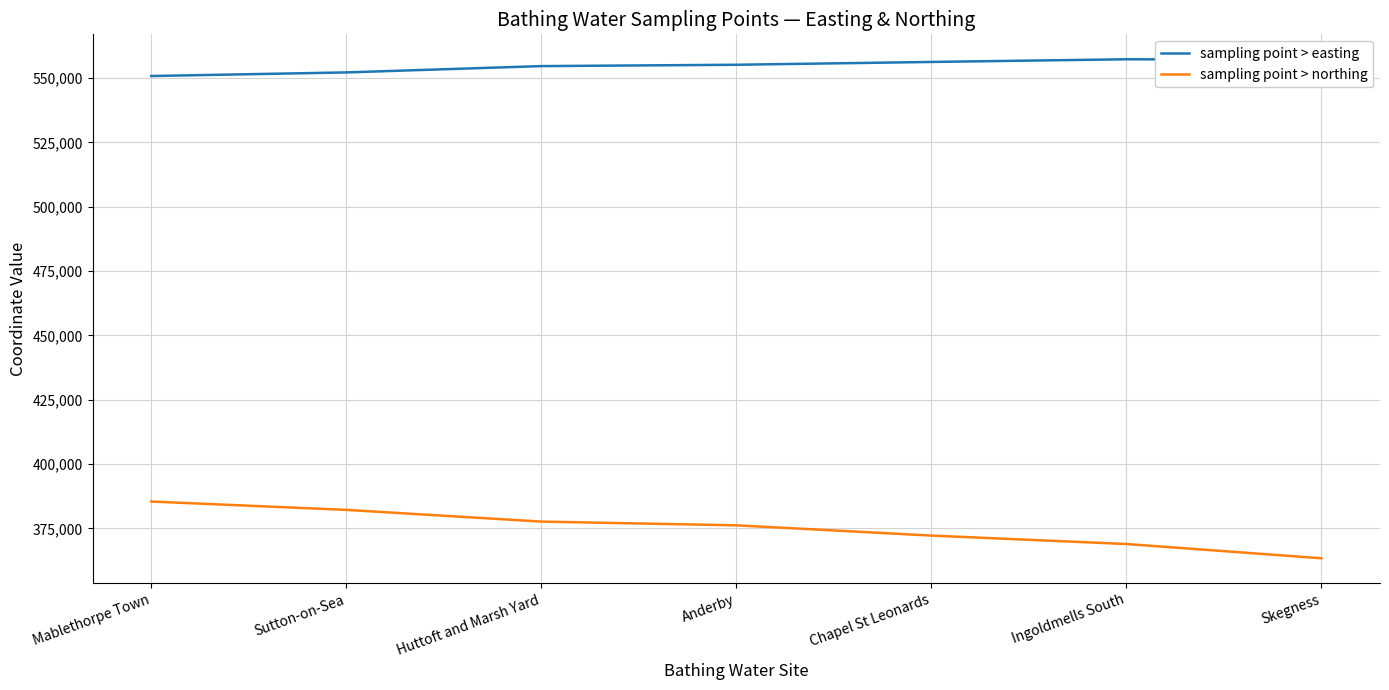

Is it true that sampling point > northing equals 512198 at Ingoldmells South?

False